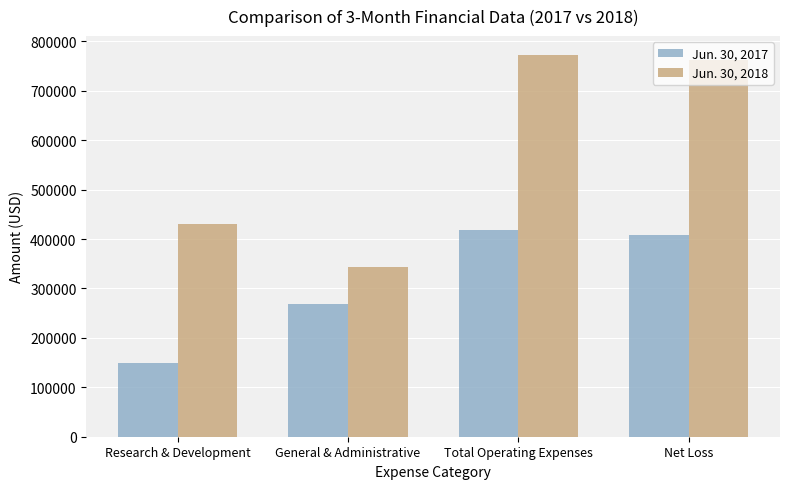

Between Research & Development and Net Loss, which series saw the biggest shift?

Jun. 30, 2018